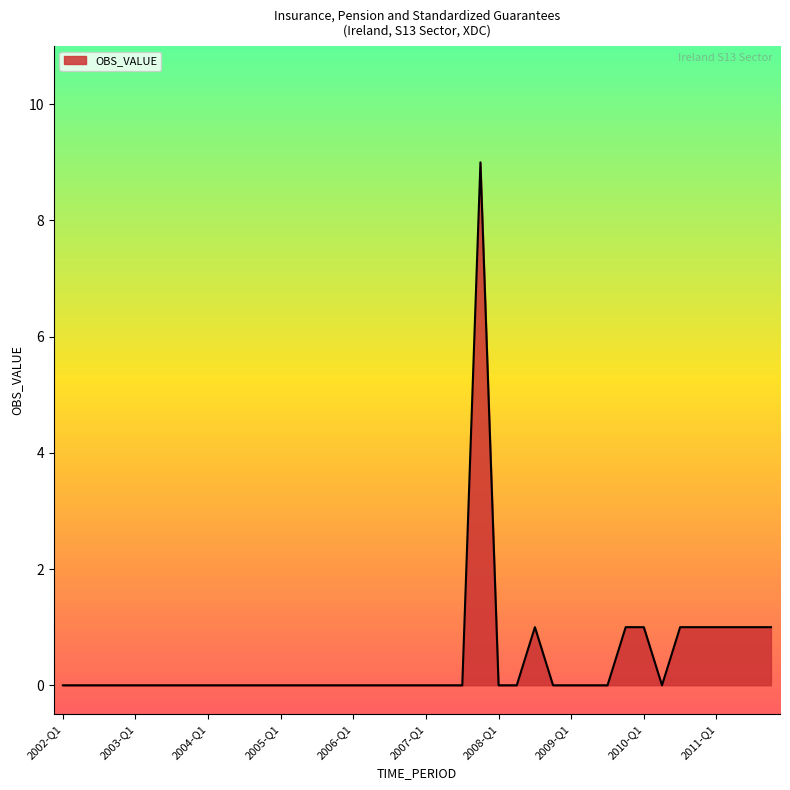

How many values are between 0 and 1?

39